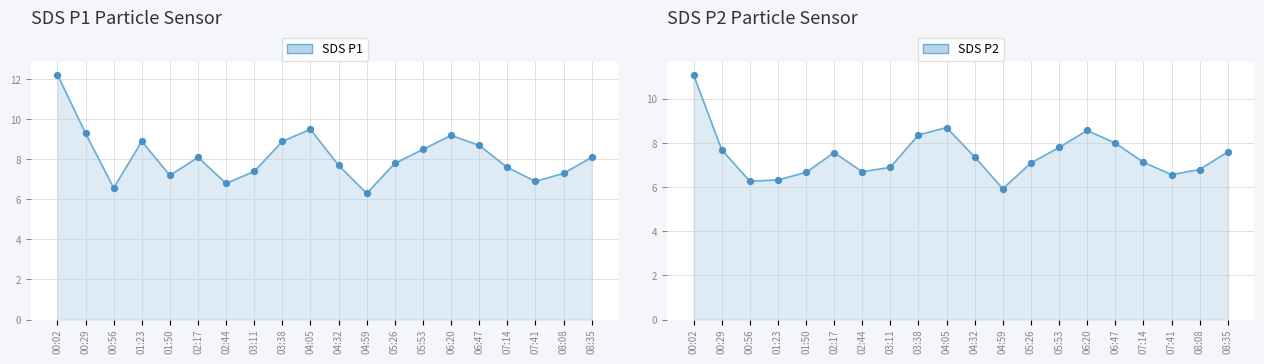

What is the total value across all series at 02:44?

13.5